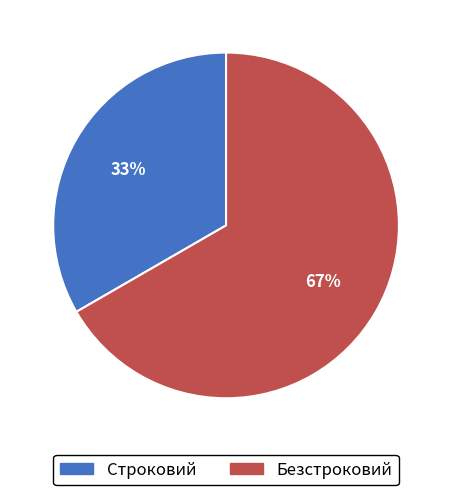

To the nearest percent, what is the combined percentage of Строковий and Безстроковий?

100%